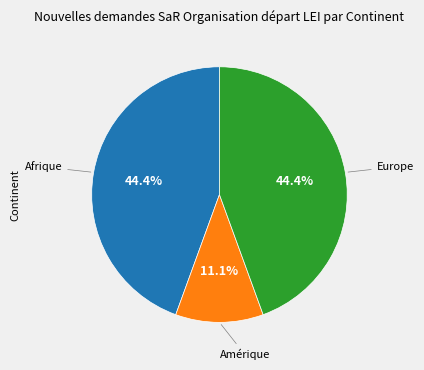

Is there a majority slice in this chart?

No